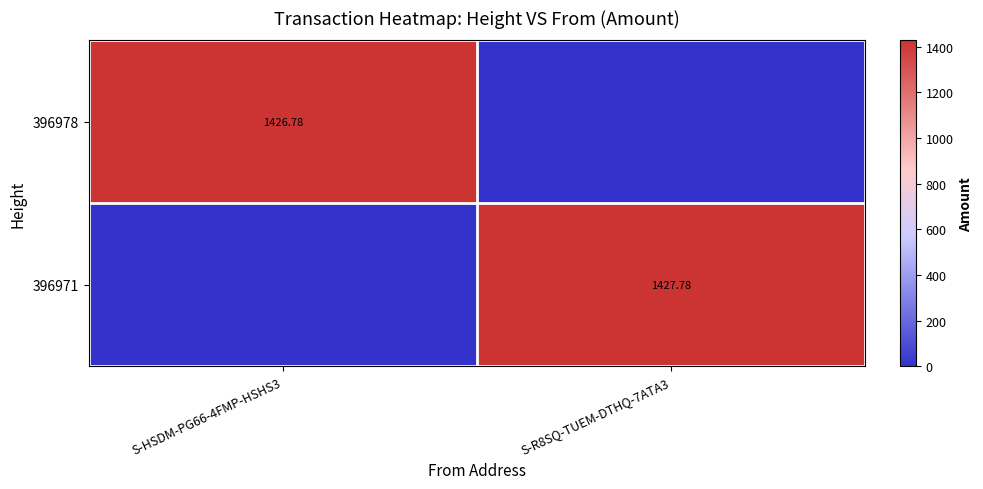

Is the value of 396971 at S-R8SQ-TUEM-DTHQ-7ATA3 greater than the value of 396978 at S-HSDM-PG66-4FMP-HSHS3?

Yes